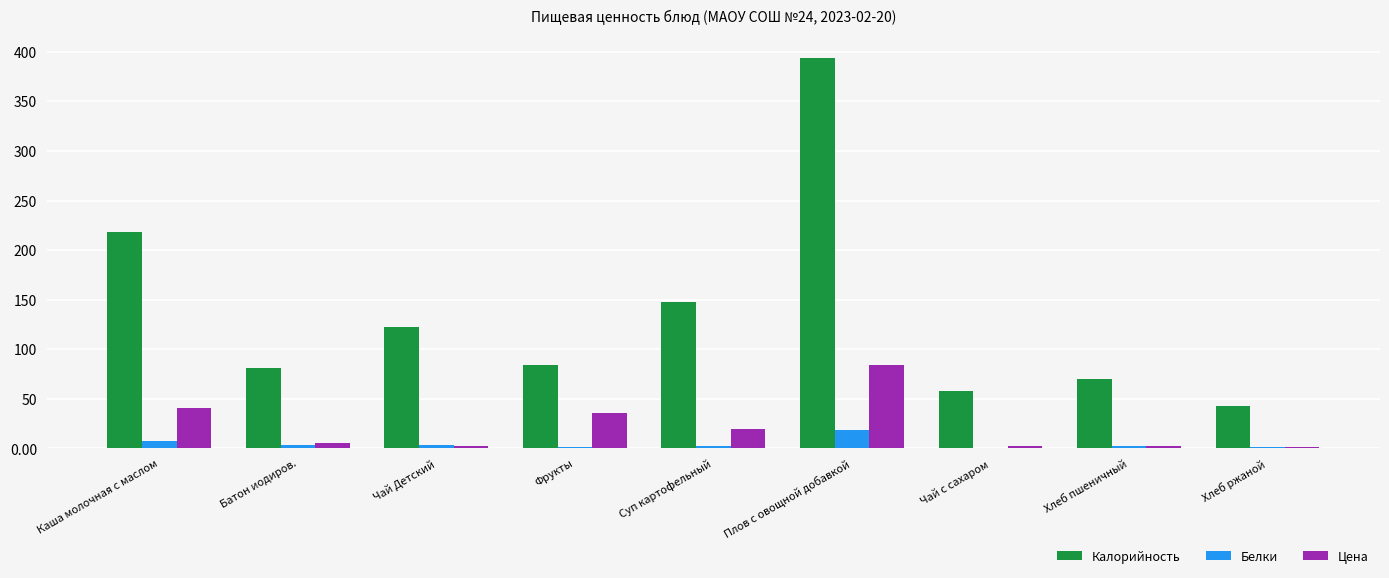

Between Суп картофельный and Плов с овощной добавкой, which series saw the biggest shift?

Калорийность